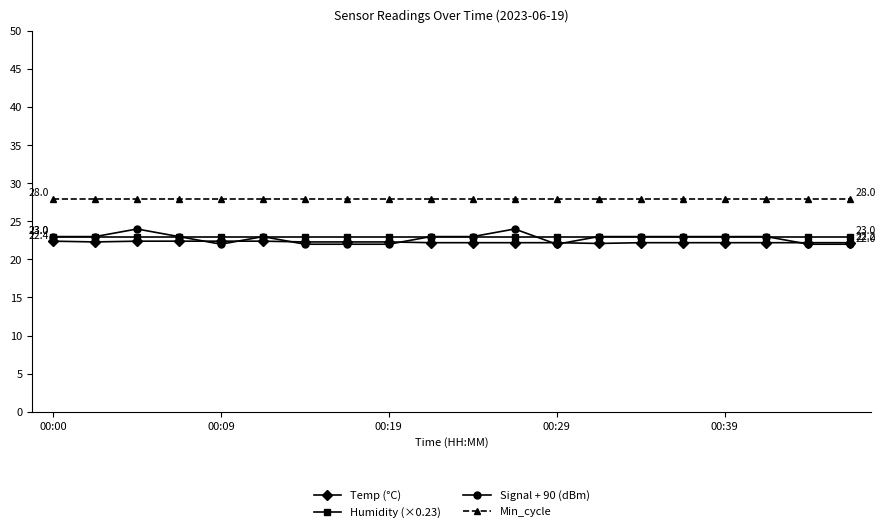

What is the value of the Temp (°C) point at the 18th from the left?

22.2